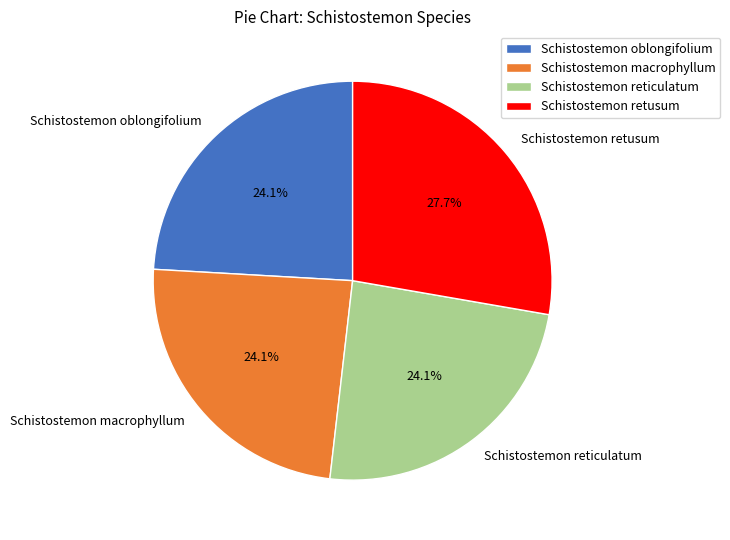

Count the number of slices in the pie.

4